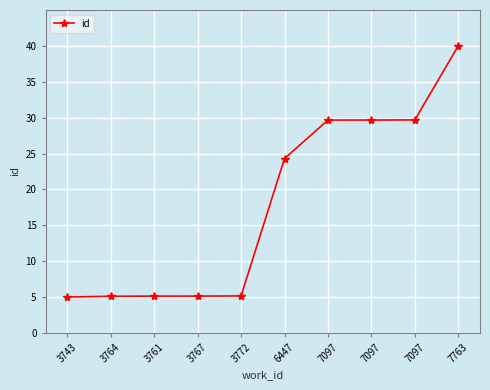

Rank the categories by value from lowest to highest.

3743, 3764, 3761, 3767, 3772, 6447, 7097, 7097, 7097, 7763